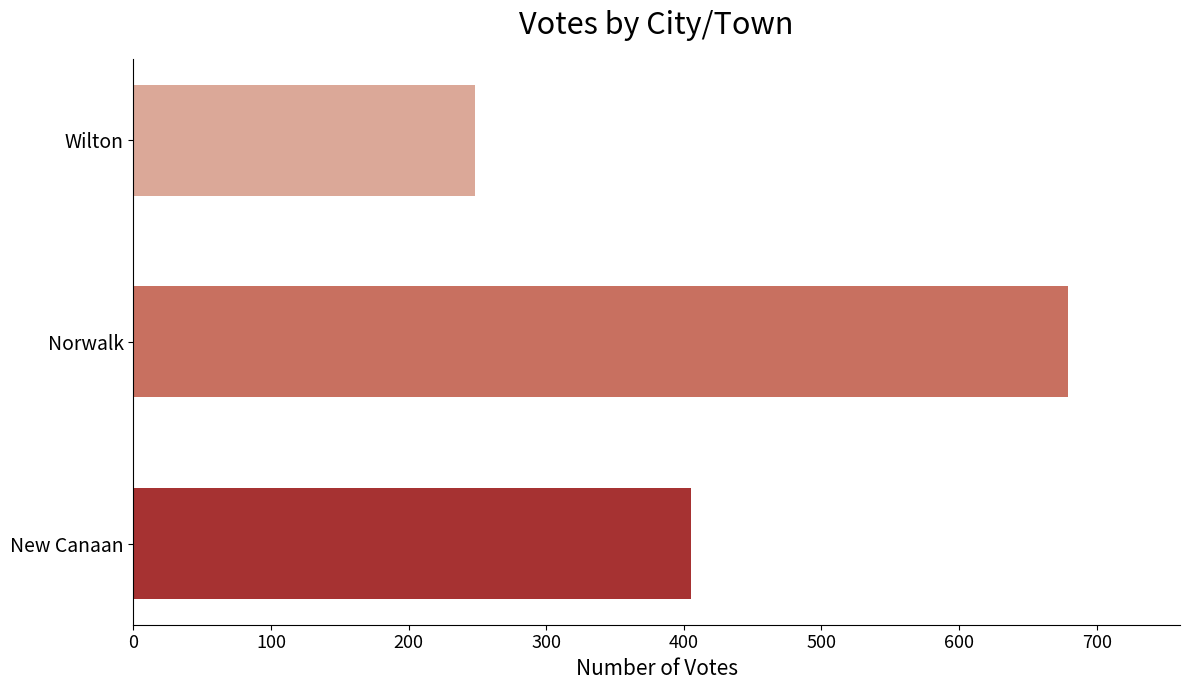

Is it true that the value at Wilton is 248?

True